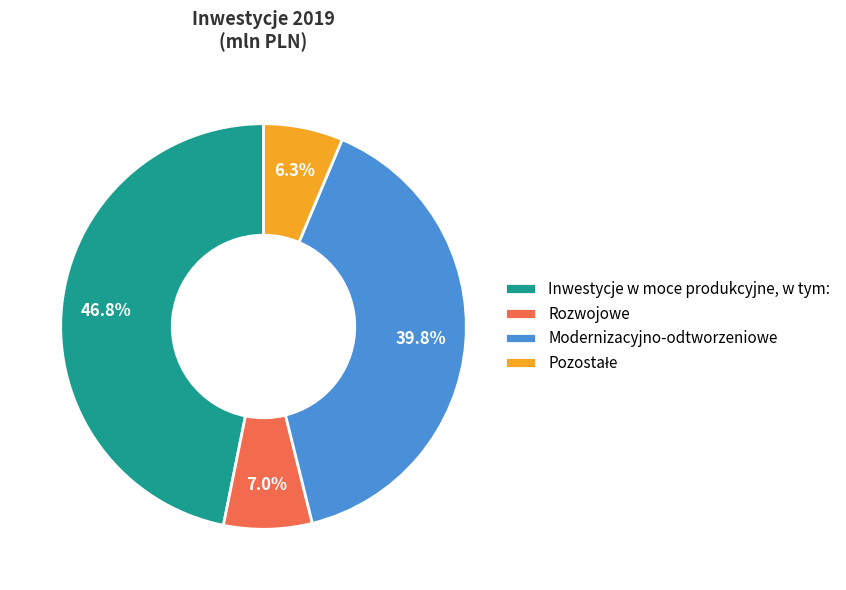

To the nearest percent, what is the average slice percentage?

25%